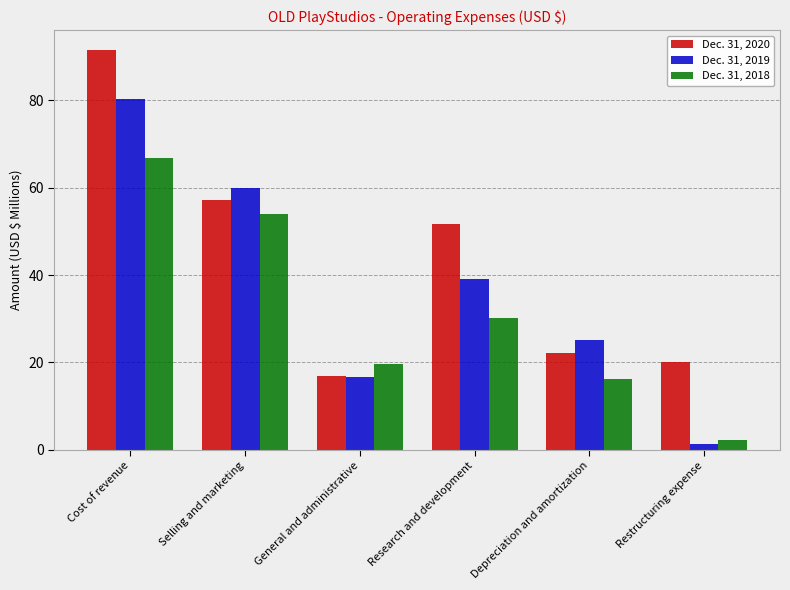

Read the Dec. 31, 2019 value at General and administrative.

16.7